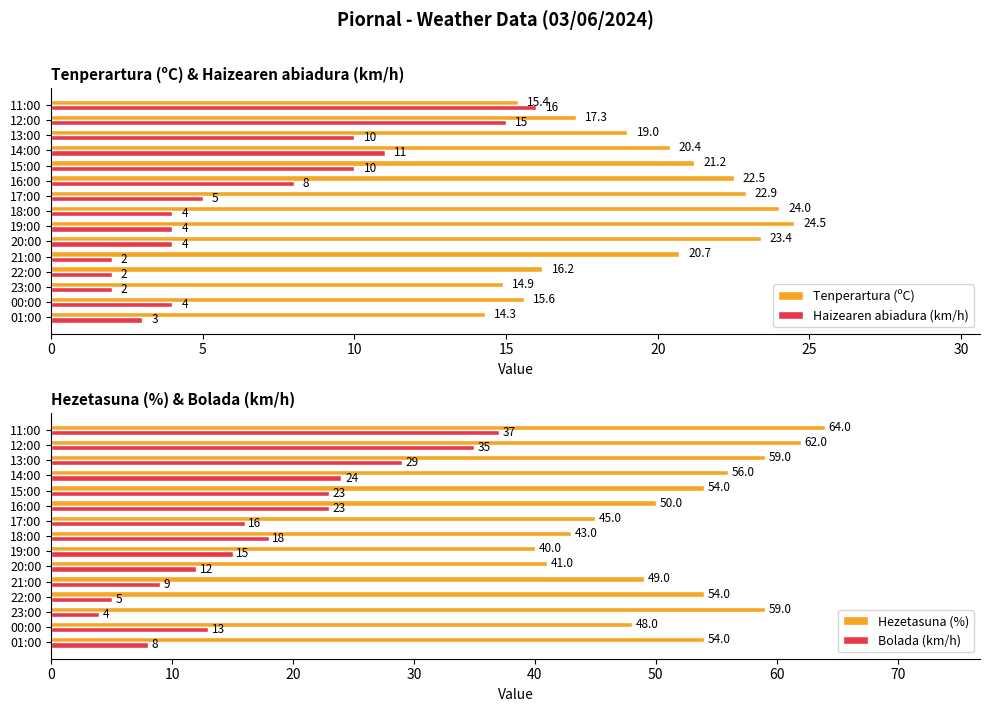

Which category has the lowest value in the Bolada (km/h) series?

23:00